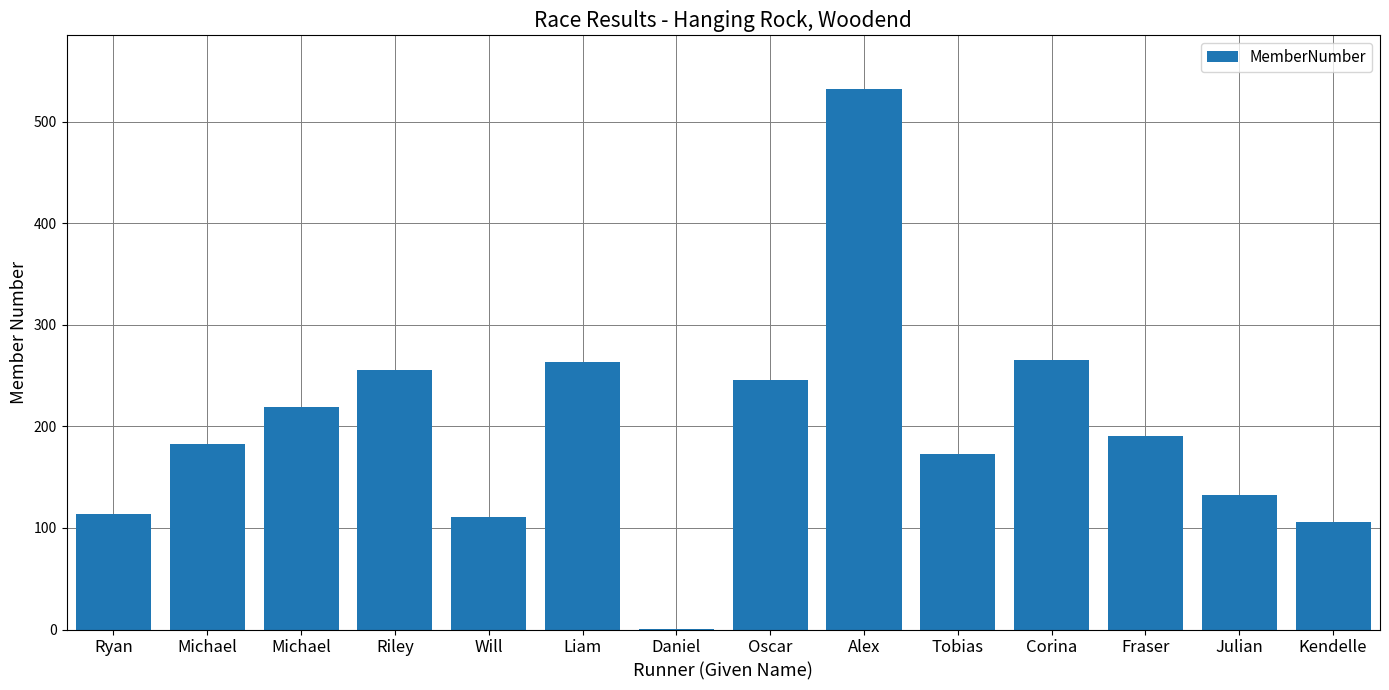

What is the difference between the second highest and second lowest values?

159